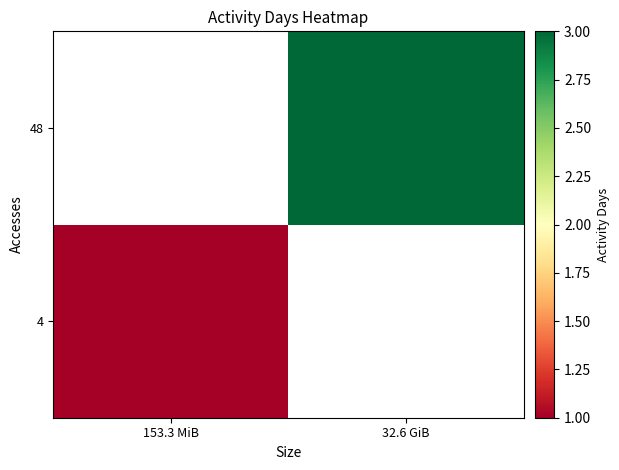

Count the number of data series in this chart.

2